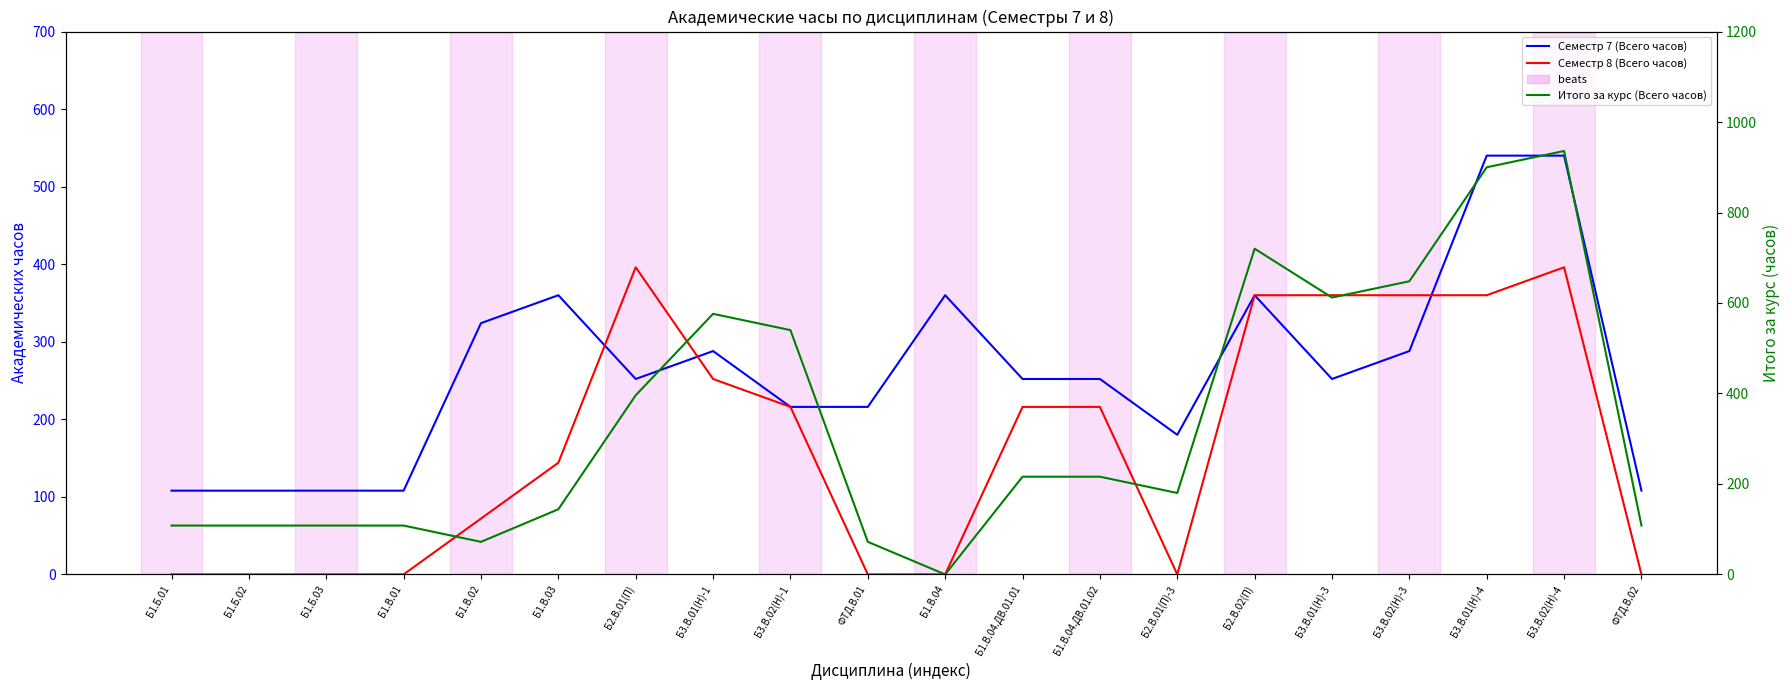

At which label does Семестр 8 (Всего часов) first exceed 216?

Б2.В.01(П)